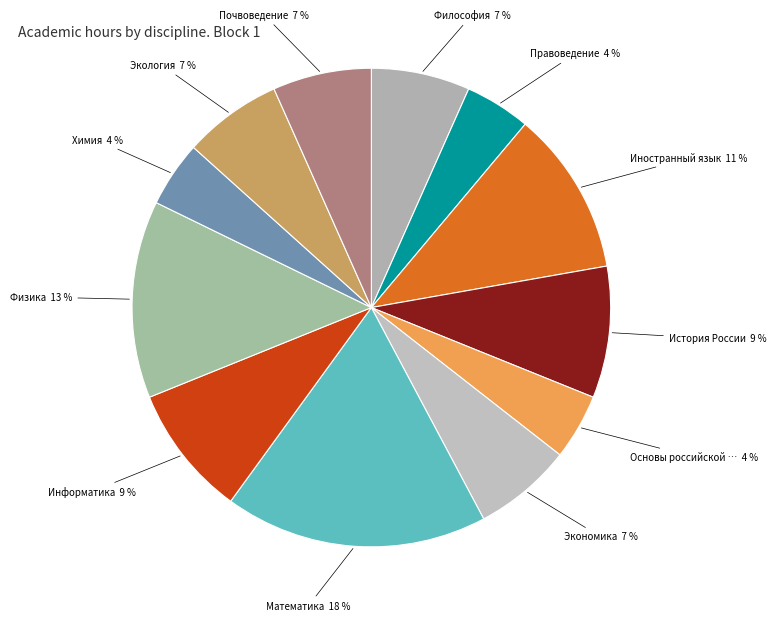

Count the number of slices in the pie.

12